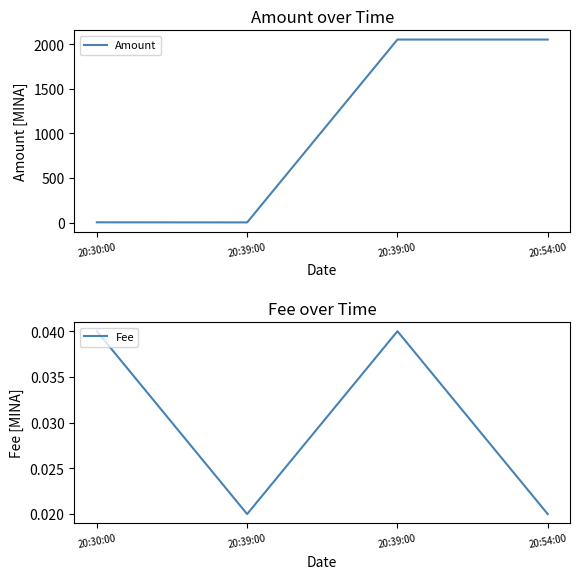

Which series has the widest spread of values?

Amount